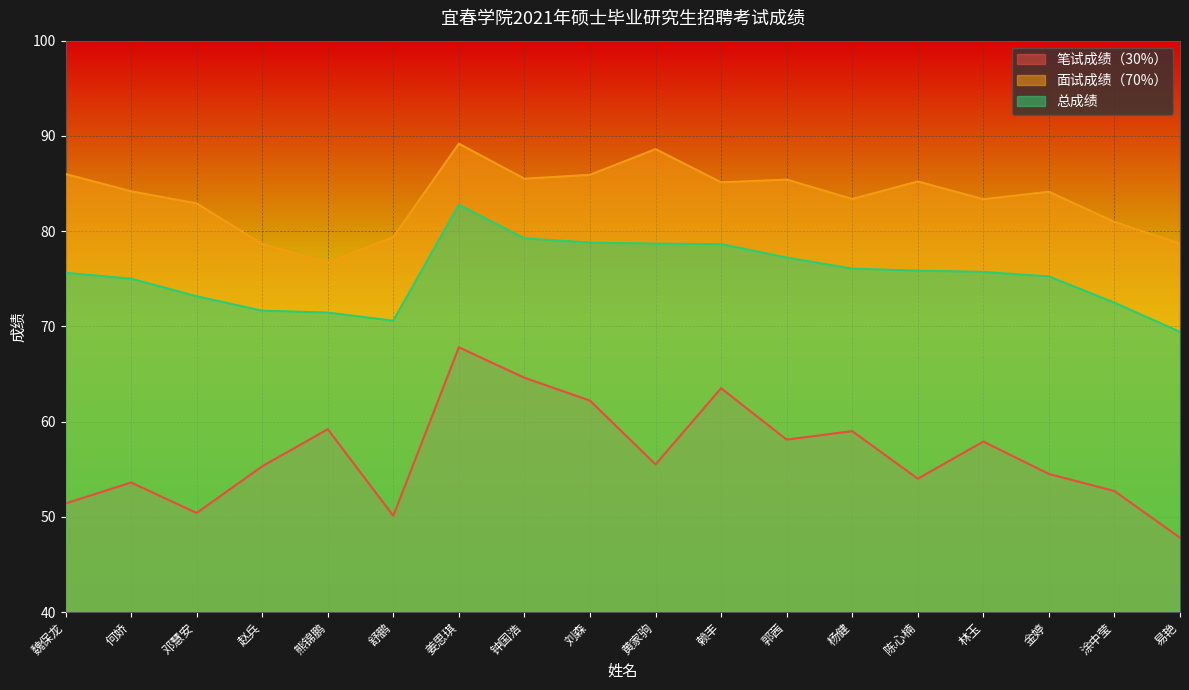

What is the lowest value of the 笔试成绩（30%） series?

47.8